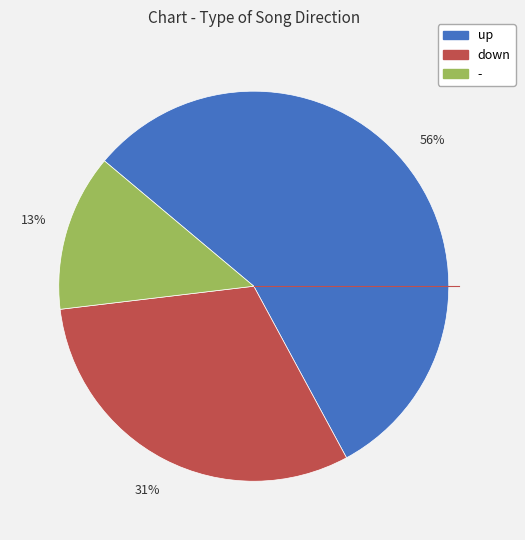

Count the number of slices in the pie.

3